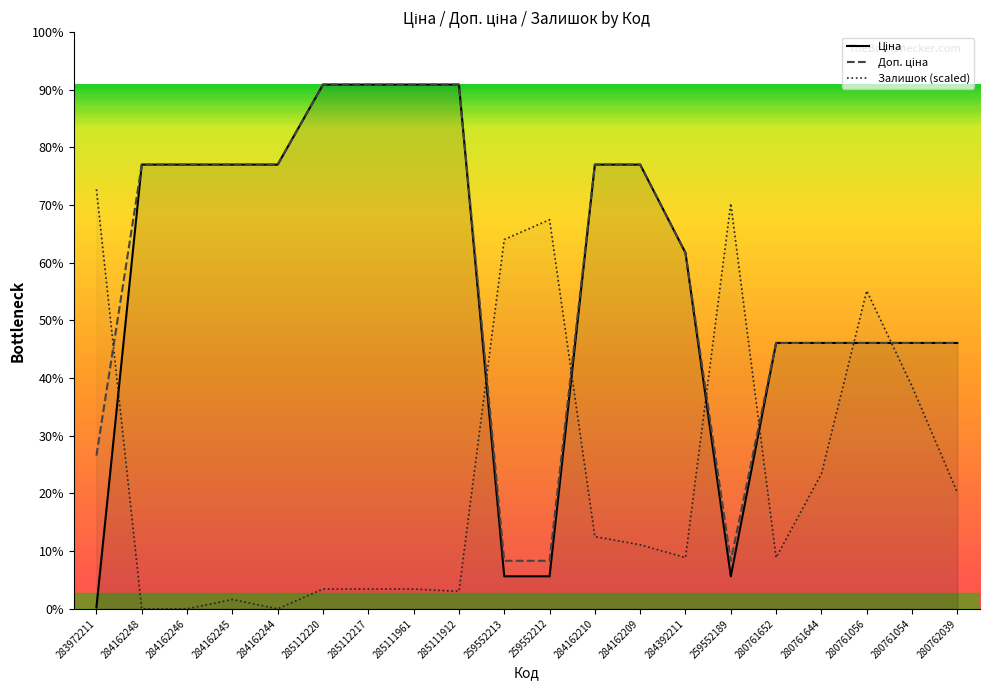

At which category does the chart reach its minimum across all series?

284162248